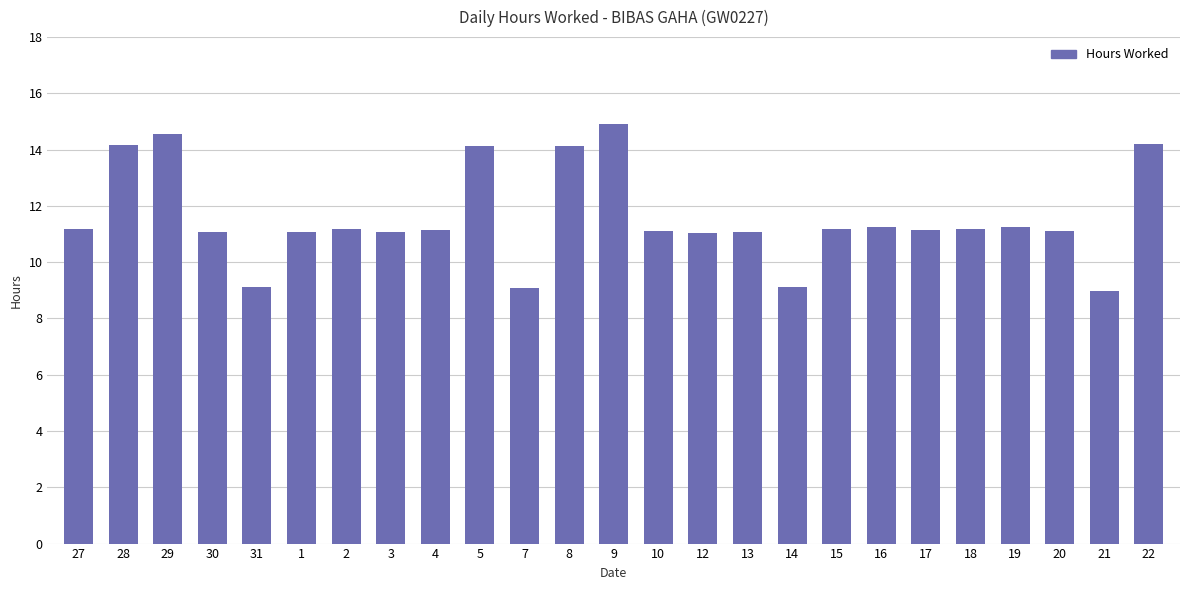

The chart shows a value of 11.1 at 13. True or false?

True